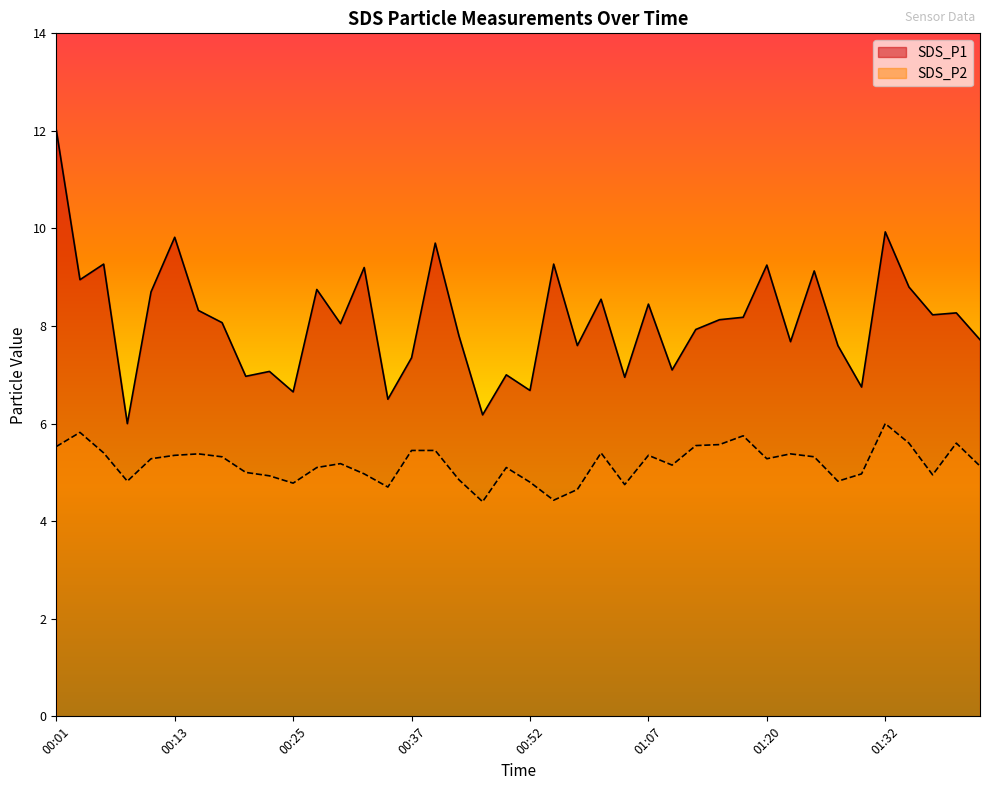

What is the difference between the highest and lowest values at 01:10?

1.9